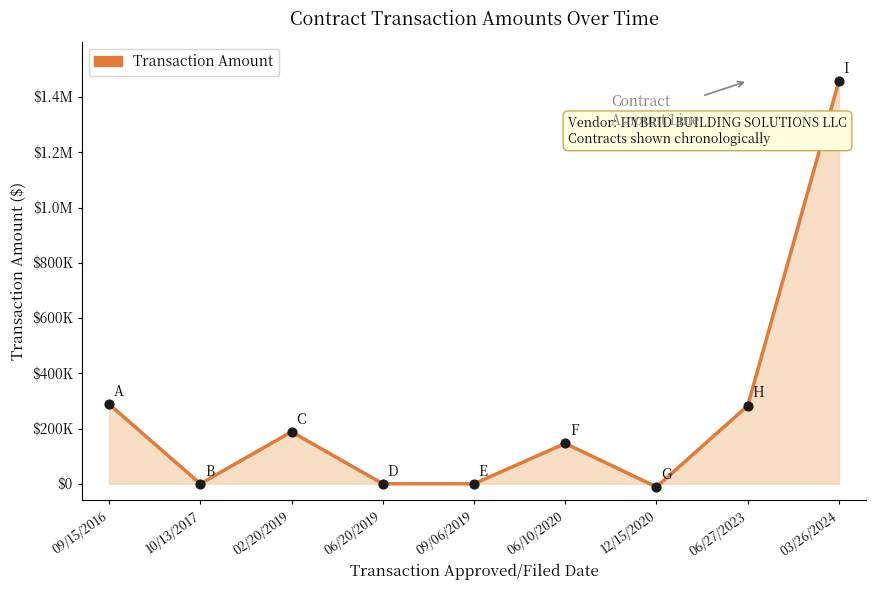

What is the change in value from 06/20/2019 to 12/15/2020?

-11400